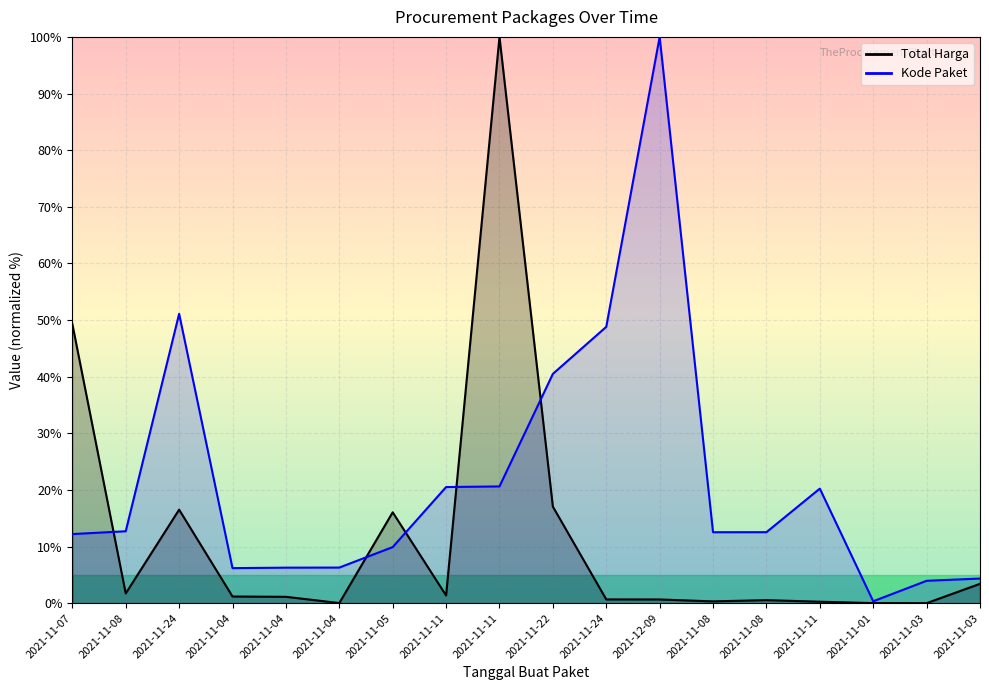

At which label is Kode Paket closest to 50?

2021-11-24